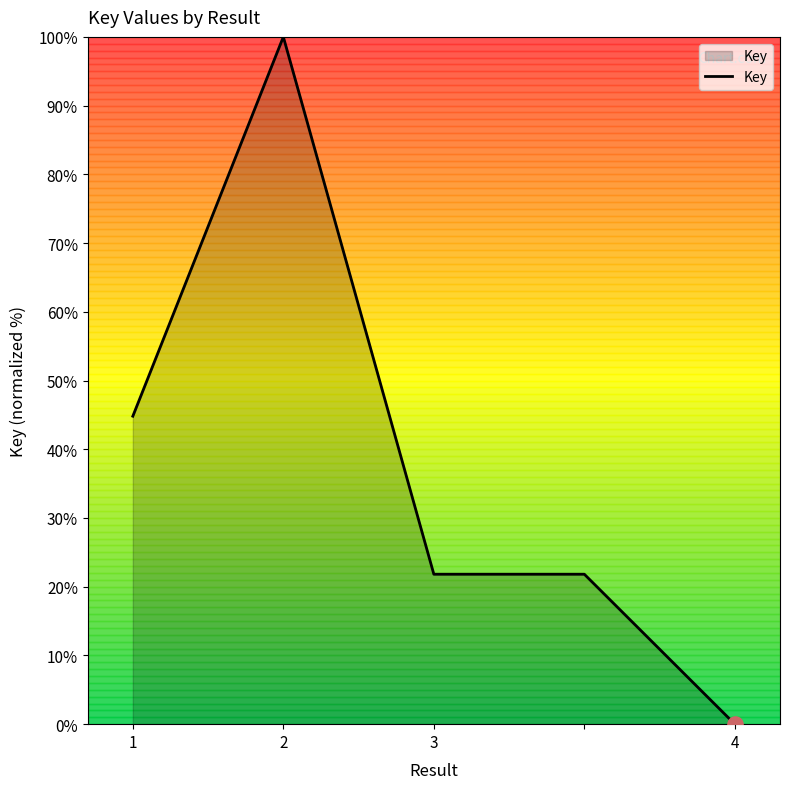

True or false: the data has more than 0 interior local peaks.

True